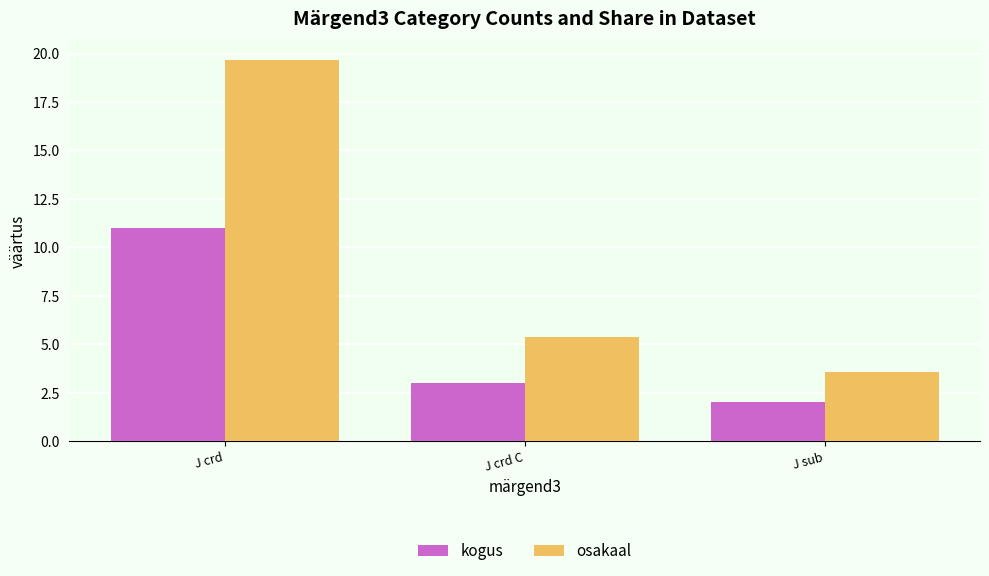

Which label corresponds to the largest value in the chart?

J crd